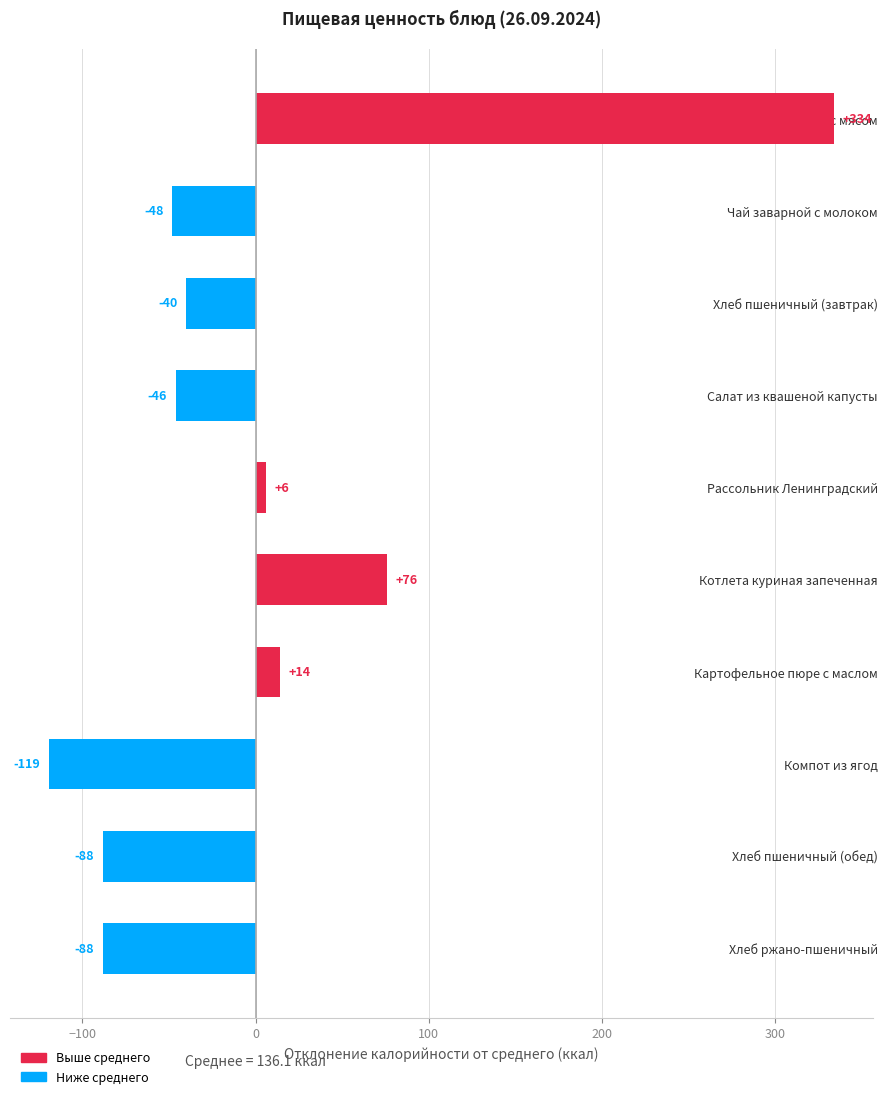

Which category has the highest value across all series?

Каша гречневая с мясом